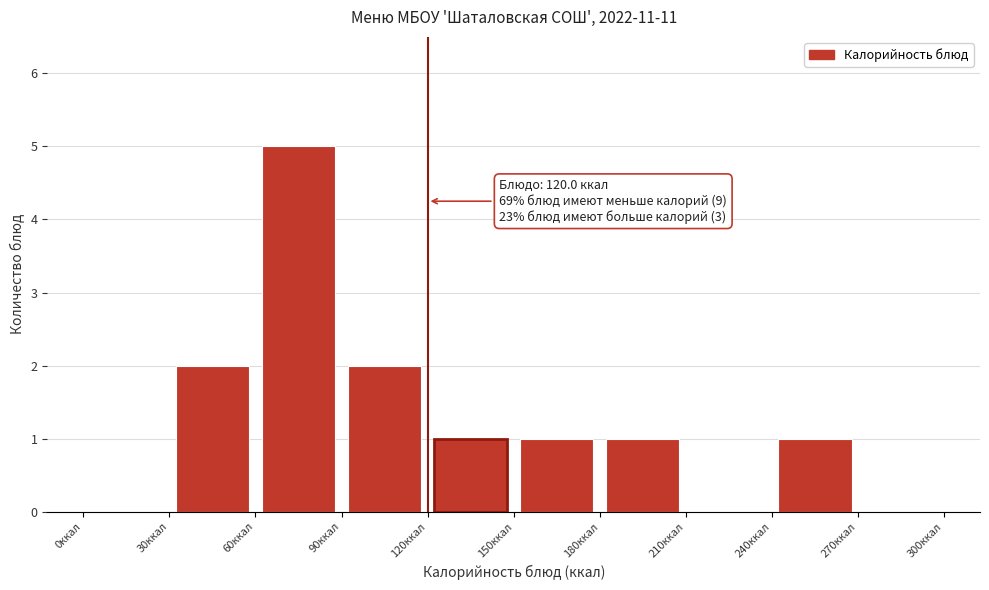

Which range on the x-axis has the tallest bar?

60 to 90